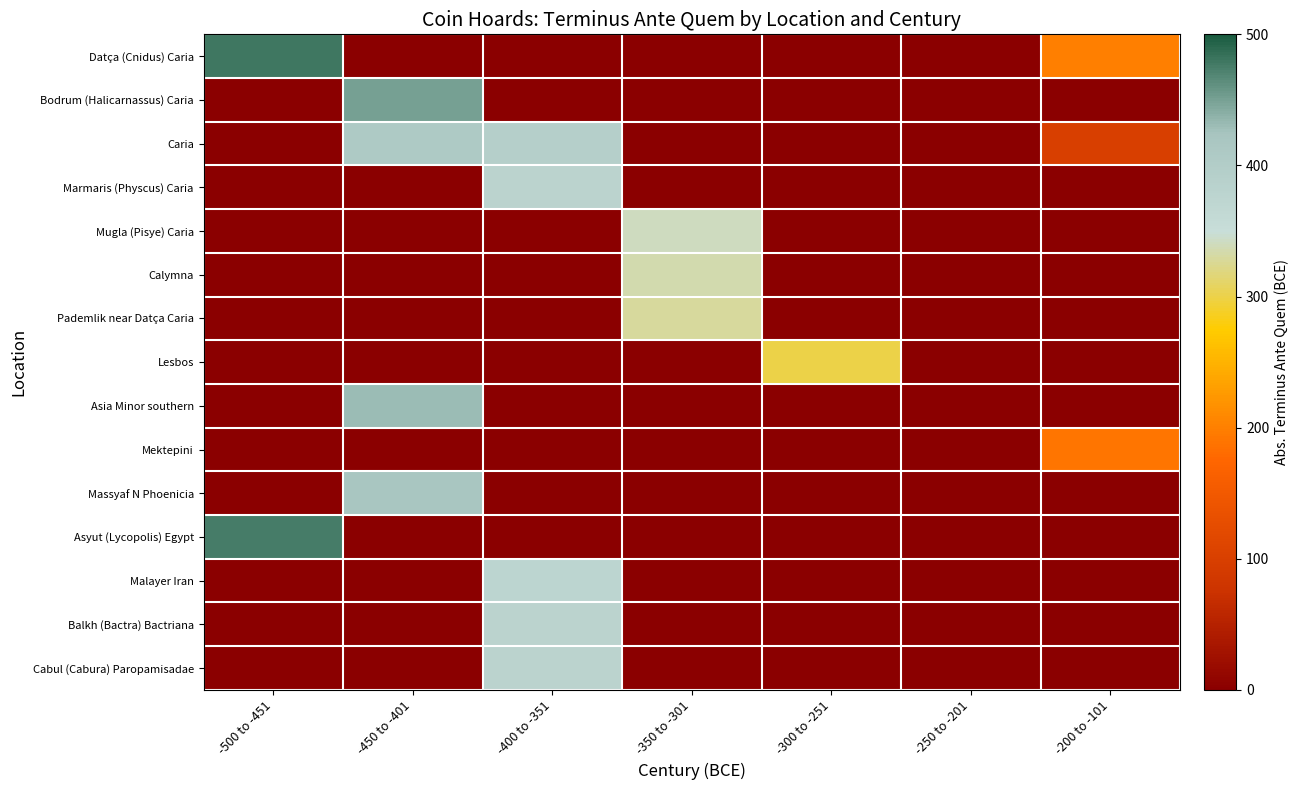

At how many categories does at least one series exceed 183?

6